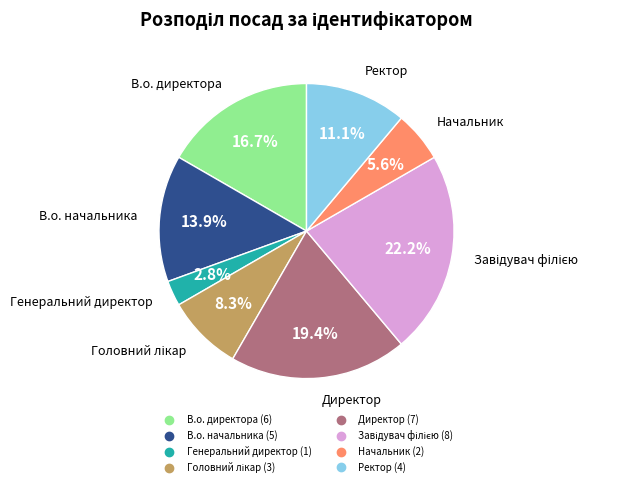

True or false: Ректор accounts for 11% of the total.

True